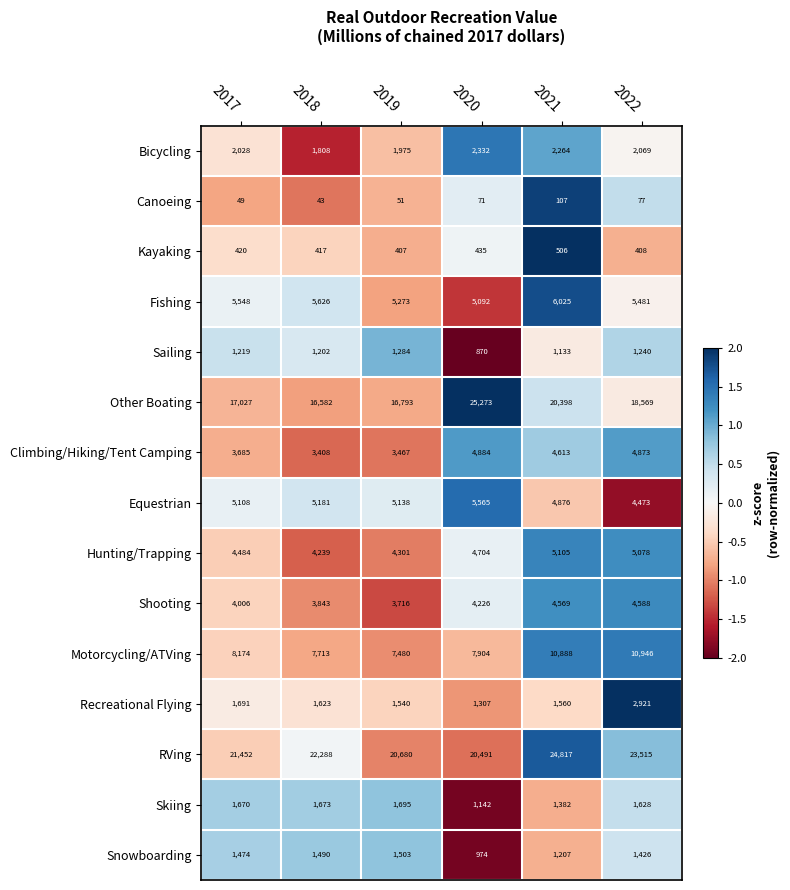

How many categories are shown in the chart?

6